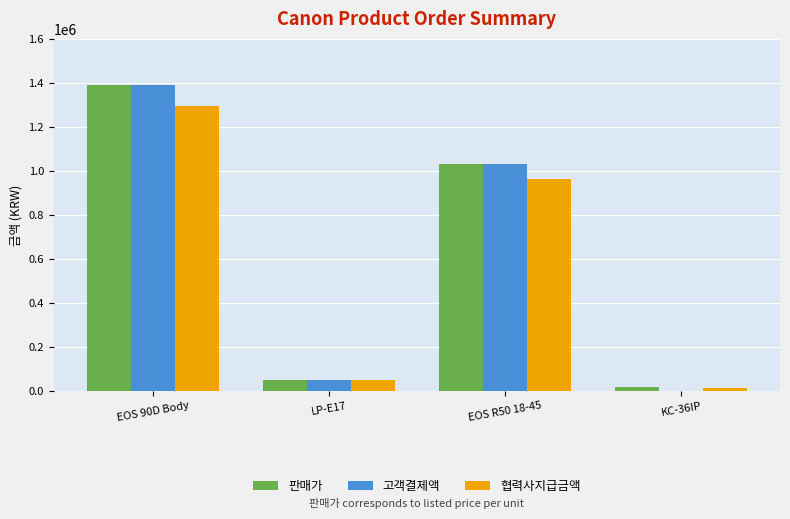

Which category has the highest value in the 판매가 series?

EOS 90D Body